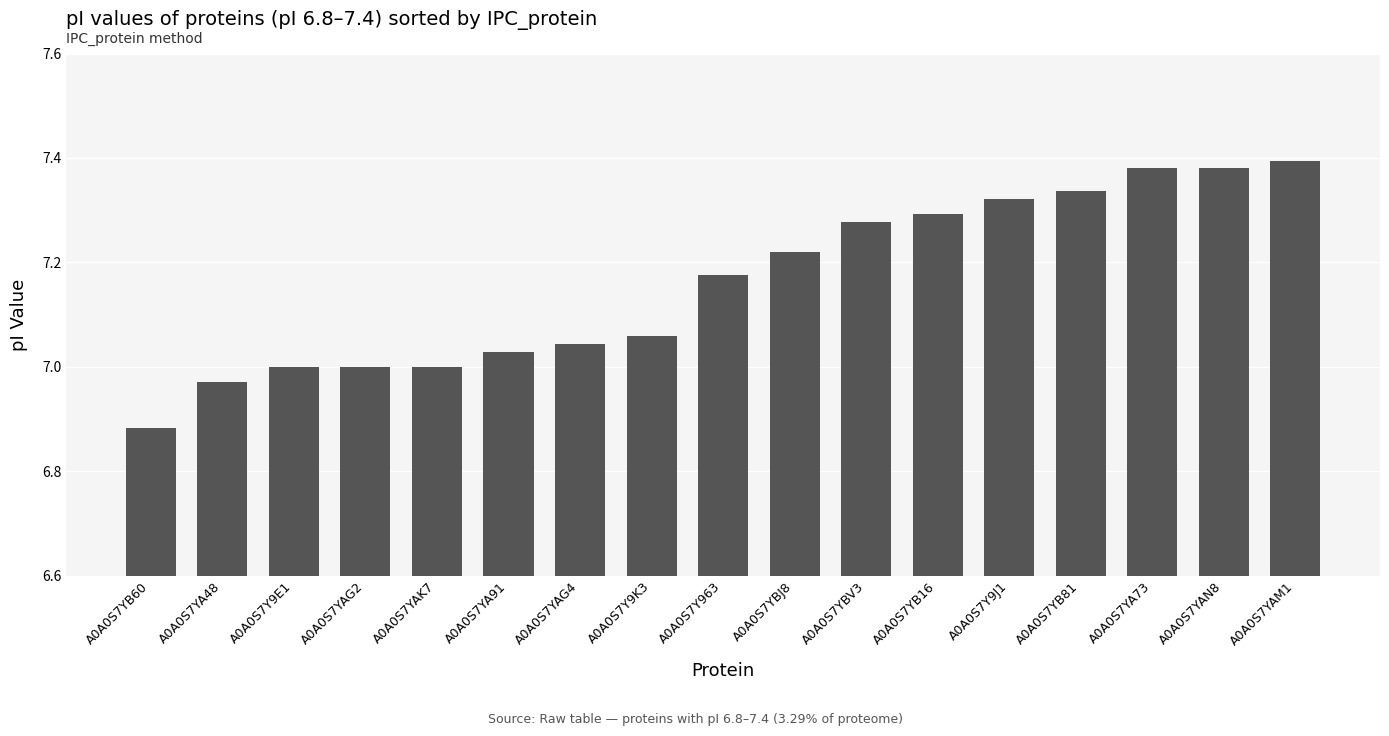

What is the label of the 2nd bar from the left?

A0A0S7YA48